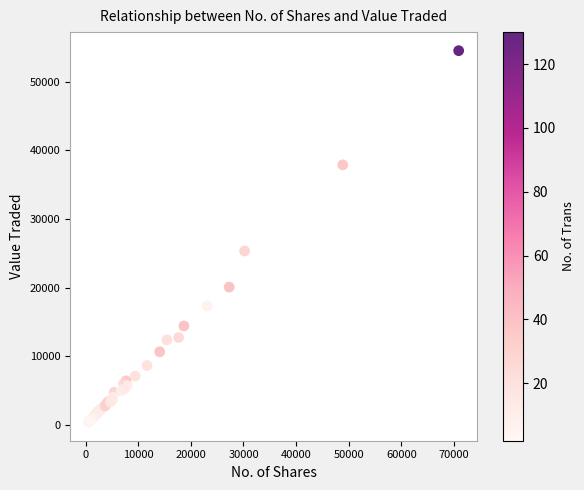

What Y value in the scatter plot is closest to 27450?

25323